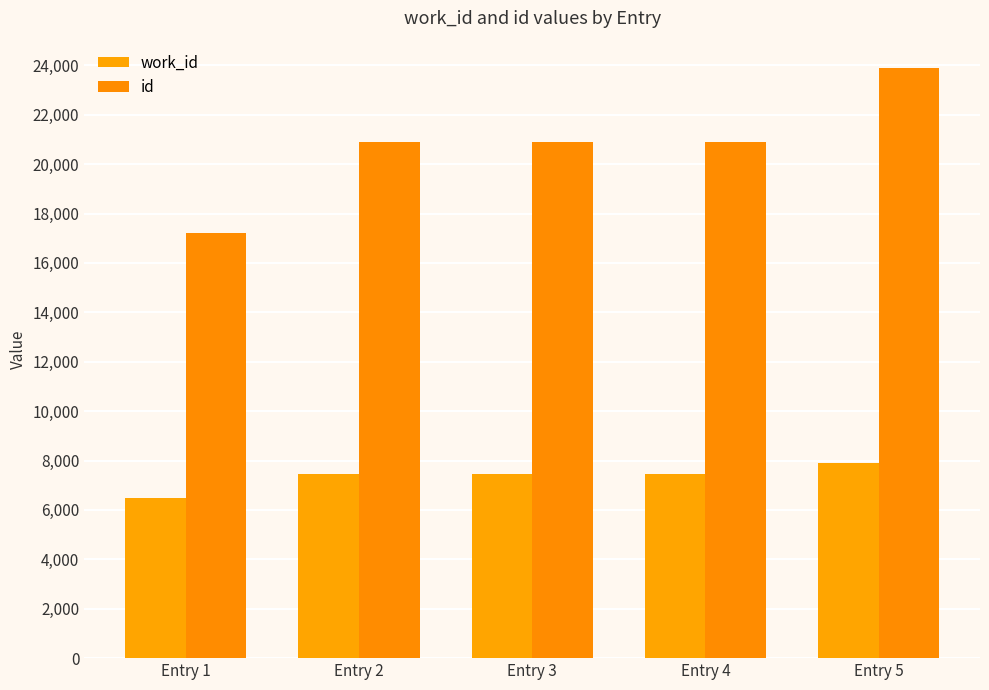

Reading left to right, extract all data points from this chart.

work_id: Entry 1=6478	Entry 2=7463	Entry 3=7470	Entry 4=7471	Entry 5=7902
id: Entry 1=17225	Entry 2=20883	Entry 3=20900	Entry 4=20904	Entry 5=23884